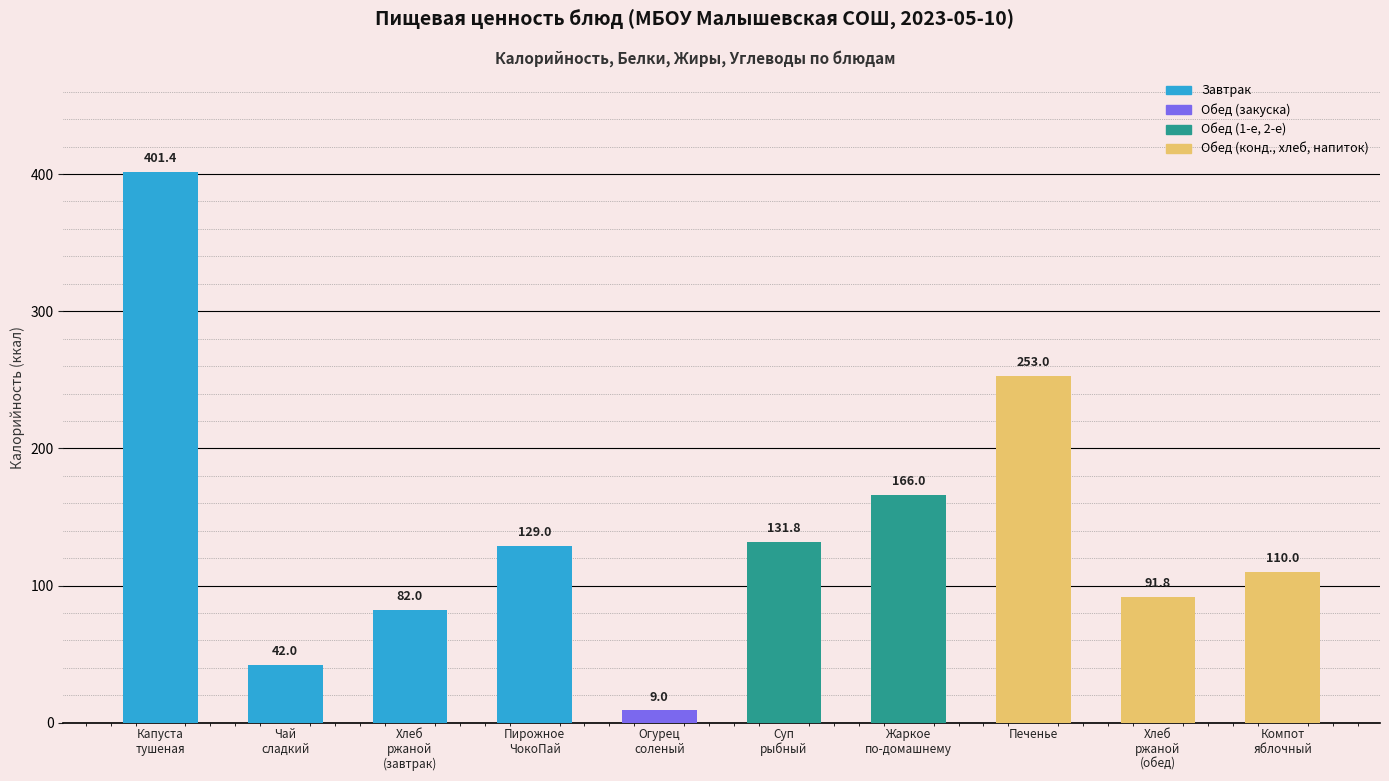

The chart shows a value of 91.8 at Хлеб
ржаной
(обед). True or false?

True